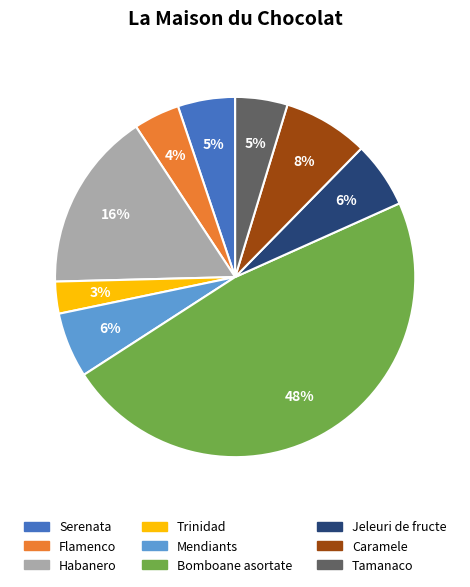

Between Jeleuri de fructe and Tamanaco, which is larger?

Jeleuri de fructe